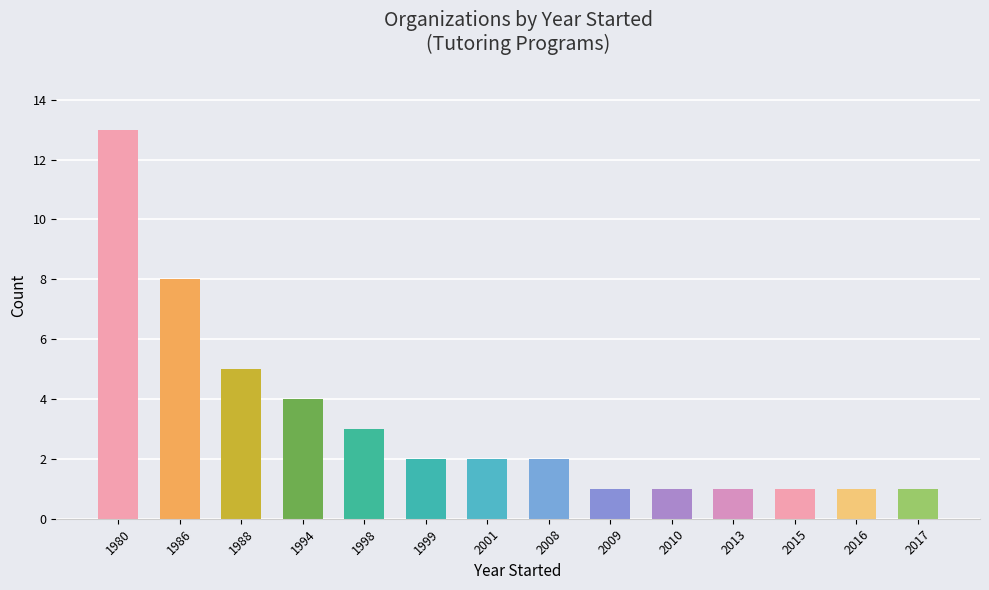

Are the bars horizontal?

No